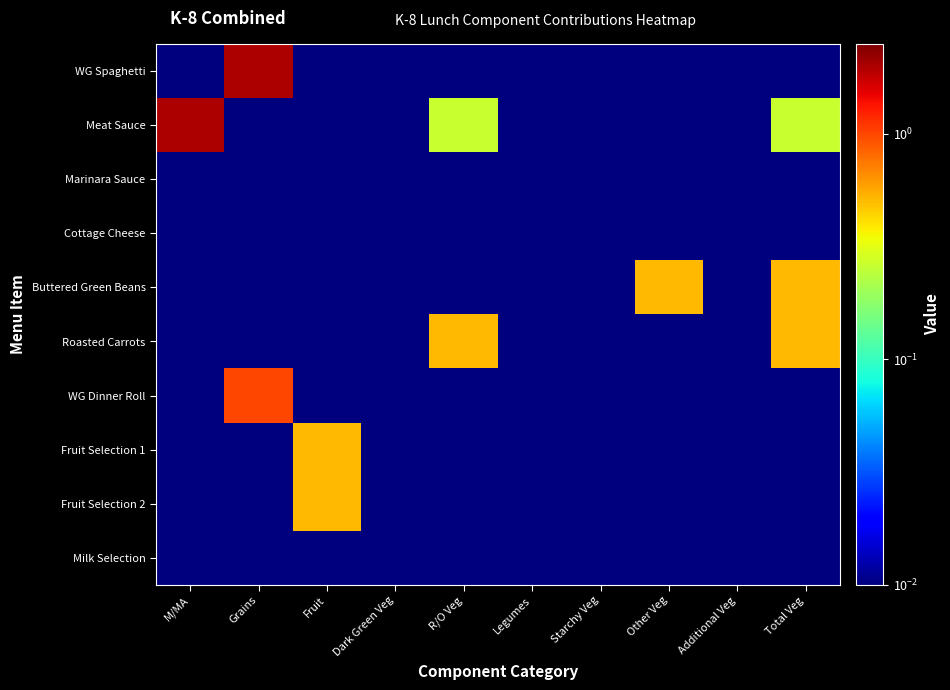

Reading left to right, extract all data points from this chart.

WG Spaghetti: M/MA=0.0	Grains=2.0	Fruit=0.0	Dark Green Veg=0.0	R/O Veg=0.0	Legumes=0.0	Starchy Veg=0.0	Other Veg=0.0	Additional Veg=0.0	Total Veg=0.0
Meat Sauce: M/MA=2.0	Grains=0.0	Fruit=0.0	Dark Green Veg=0.0	R/O Veg=0.3	Legumes=0.0	Starchy Veg=0.0	Other Veg=0.0	Additional Veg=0.0	Total Veg=0.3
Marinara Sauce: M/MA=0.0	Grains=0.0	Fruit=0.0	Dark Green Veg=0.0	R/O Veg=0.0	Legumes=0.0	Starchy Veg=0.0	Other Veg=0.0	Additional Veg=0.0	Total Veg=0.0
Cottage Cheese: M/MA=0.0	Grains=0.0	Fruit=0.0	Dark Green Veg=0.0	R/O Veg=0.0	Legumes=0.0	Starchy Veg=0.0	Other Veg=0.0	Additional Veg=0.0	Total Veg=0.0
Buttered Green Beans: M/MA=0.0	Grains=0.0	Fruit=0.0	Dark Green Veg=0.0	R/O Veg=0.0	Legumes=0.0	Starchy Veg=0.0	Other Veg=0.5	Additional Veg=0.0	Total Veg=0.5
Roasted Carrots: M/MA=0.0	Grains=0.0	Fruit=0.0	Dark Green Veg=0.0	R/O Veg=0.5	Legumes=0.0	Starchy Veg=0.0	Other Veg=0.0	Additional Veg=0.0	Total Veg=0.5
WG Dinner Roll: M/MA=0.0	Grains=1.0	Fruit=0.0	Dark Green Veg=0.0	R/O Veg=0.0	Legumes=0.0	Starchy Veg=0.0	Other Veg=0.0	Additional Veg=0.0	Total Veg=0.0
Fruit Selection 1: M/MA=0.0	Grains=0.0	Fruit=0.5	Dark Green Veg=0.0	R/O Veg=0.0	Legumes=0.0	Starchy Veg=0.0	Other Veg=0.0	Additional Veg=0.0	Total Veg=0.0
Fruit Selection 2: M/MA=0.0	Grains=0.0	Fruit=0.5	Dark Green Veg=0.0	R/O Veg=0.0	Legumes=0.0	Starchy Veg=0.0	Other Veg=0.0	Additional Veg=0.0	Total Veg=0.0
Milk Selection: M/MA=0.0	Grains=0.0	Fruit=0.0	Dark Green Veg=0.0	R/O Veg=0.0	Legumes=0.0	Starchy Veg=0.0	Other Veg=0.0	Additional Veg=0.0	Total Veg=0.0